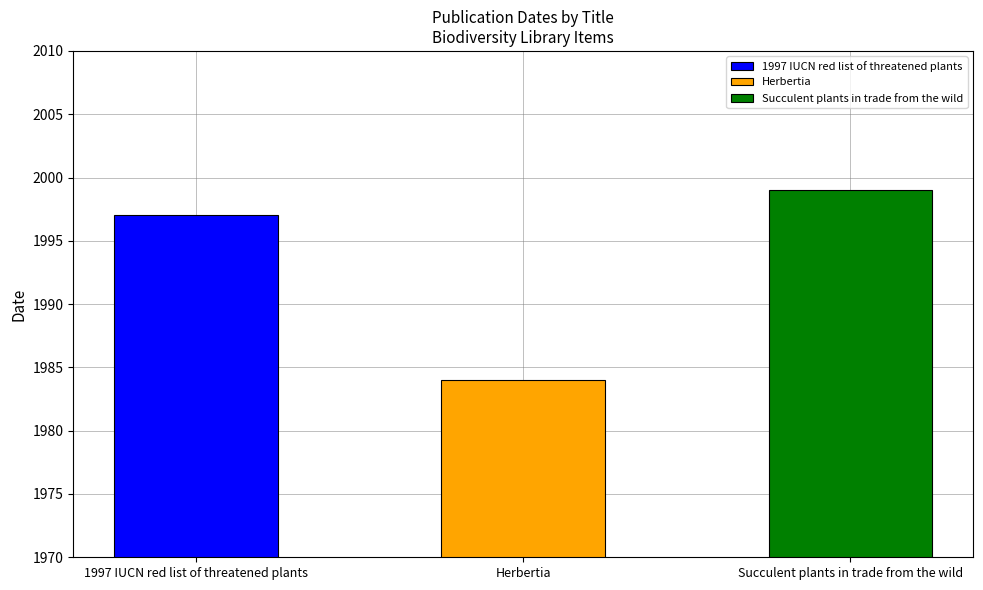

Are the bars grouped side by side (vs. stacked)?

No